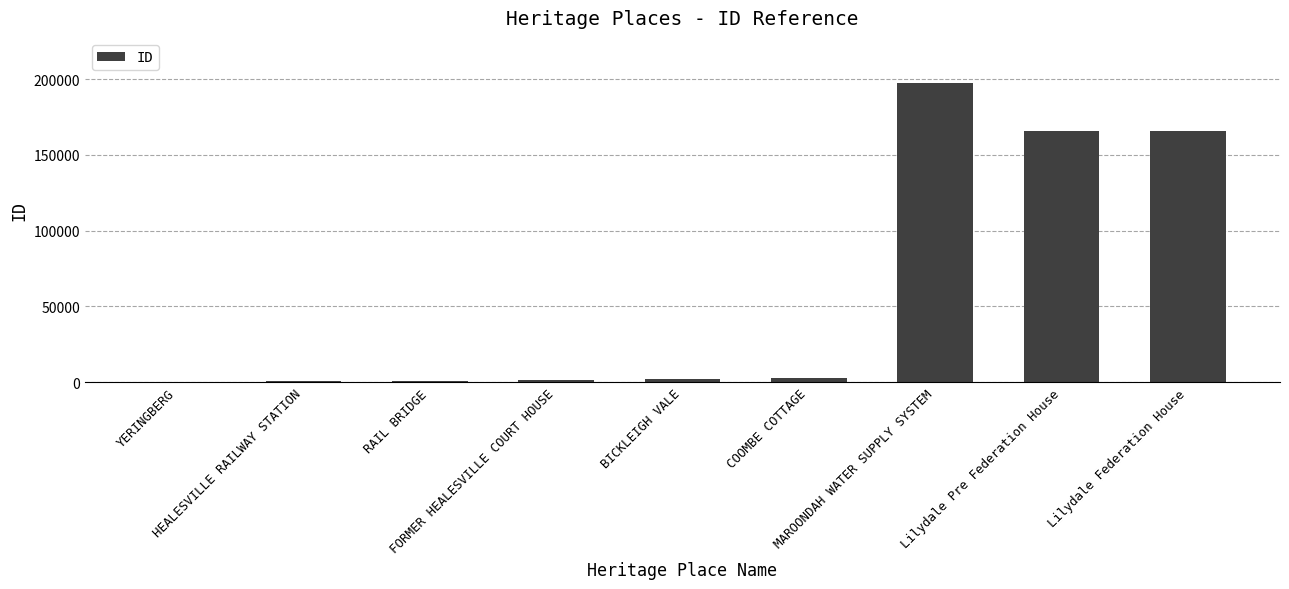

What is the sum of all values?

537813